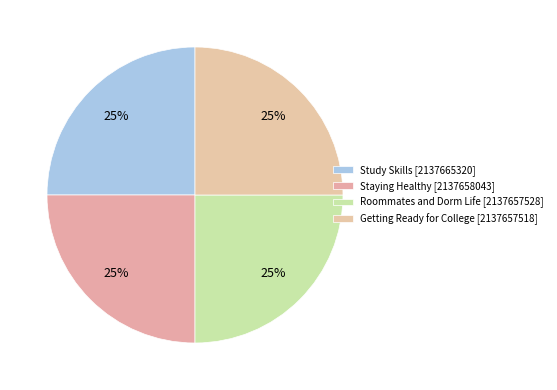

Rank the categories by value from lowest to highest.

Getting Ready for College, Roommates and Dorm Life, Staying Healthy, Study Skills